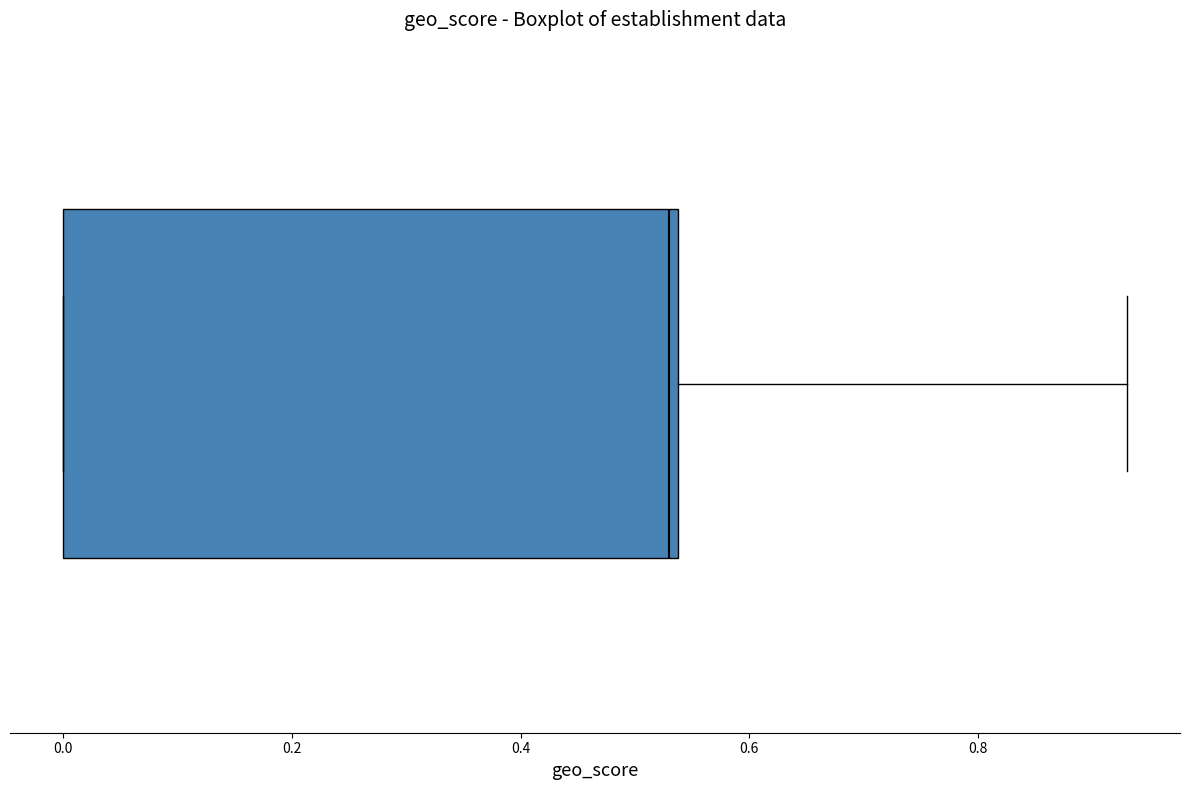

Where is the left edge of the box on the x-axis? The values are not printed on the chart, so give them approximately, as read against the axis.

0.00